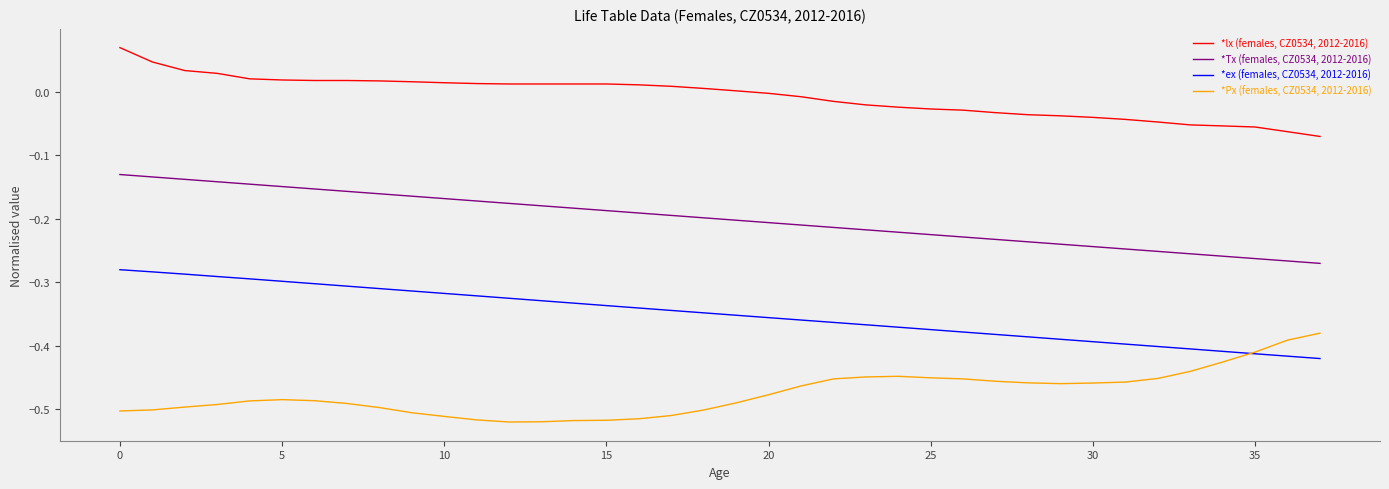

Rank the series by their average value, from lowest to highest.

*Px (females, CZ0534, 2012-2016), *ex (females, CZ0534, 2012-2016), *Tx (females, CZ0534, 2012-2016), *lx (females, CZ0534, 2012-2016)